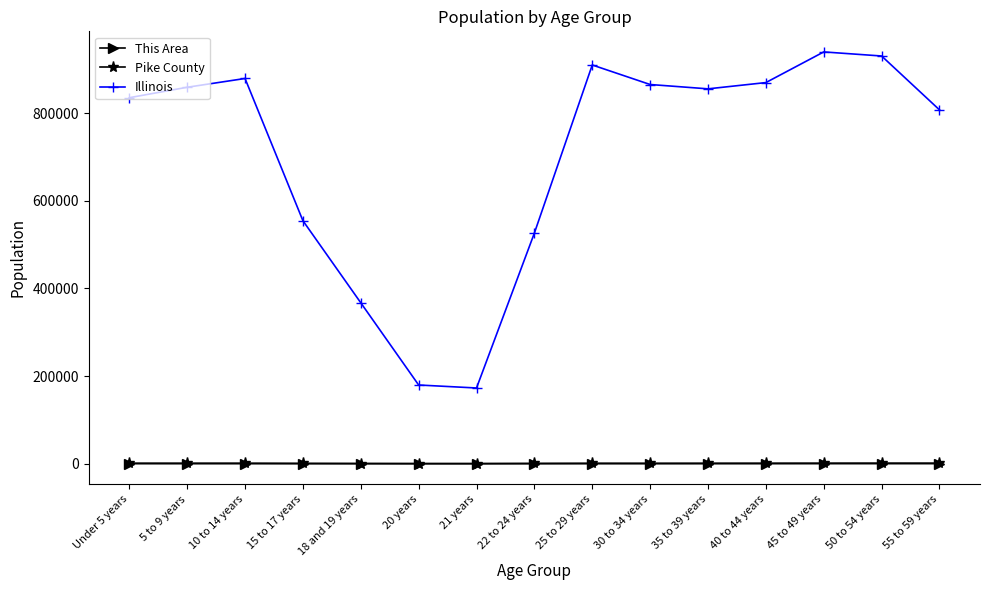

True or false: Illinois and Pike County cross at least once.

False